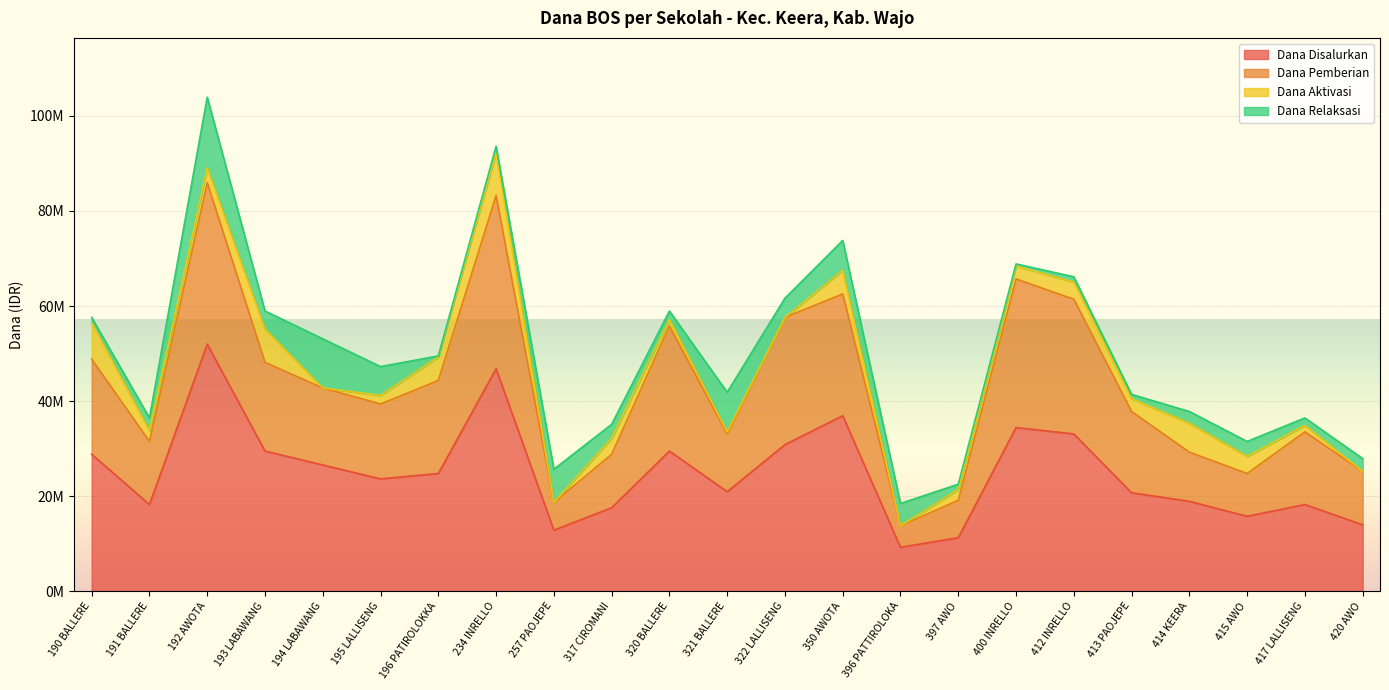

What is the average value of the Dana Disalurkan series?

24965217